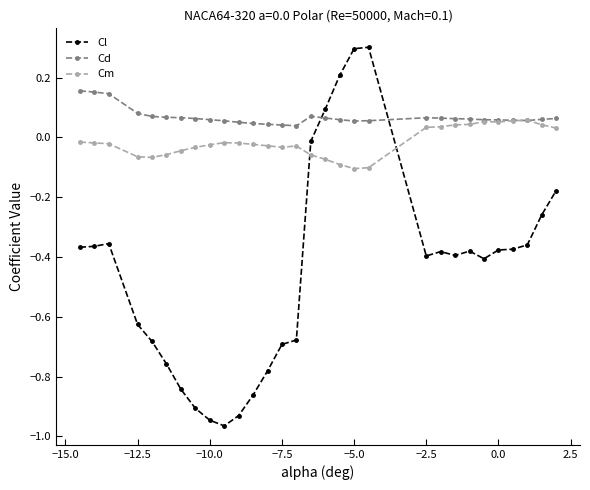

True or false: Cl and Cd cross at least once.

True